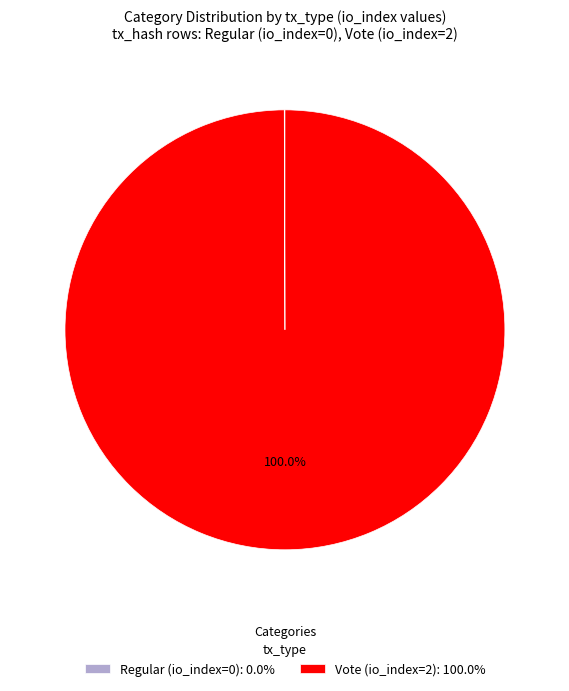

Is Vote (io_index=2): 100.0% the majority of the pie?

Yes